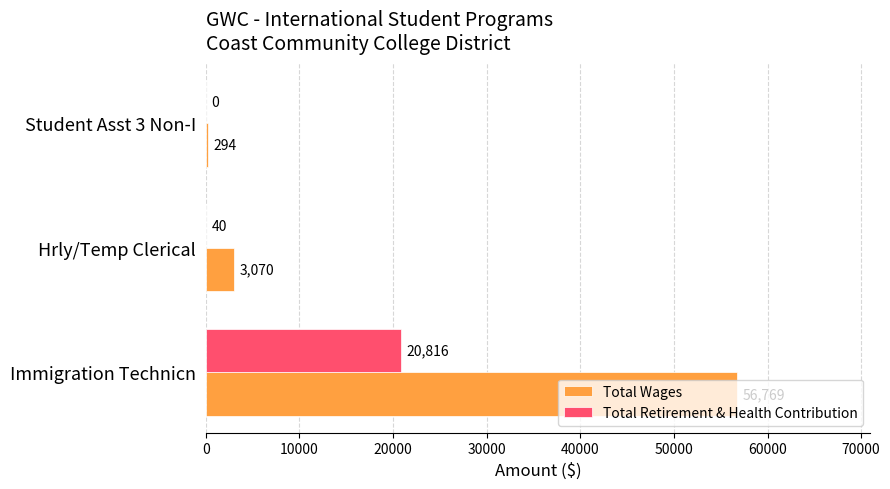

Where is Total Wages nearest to the value 28531?

Hrly/Temp Clerical